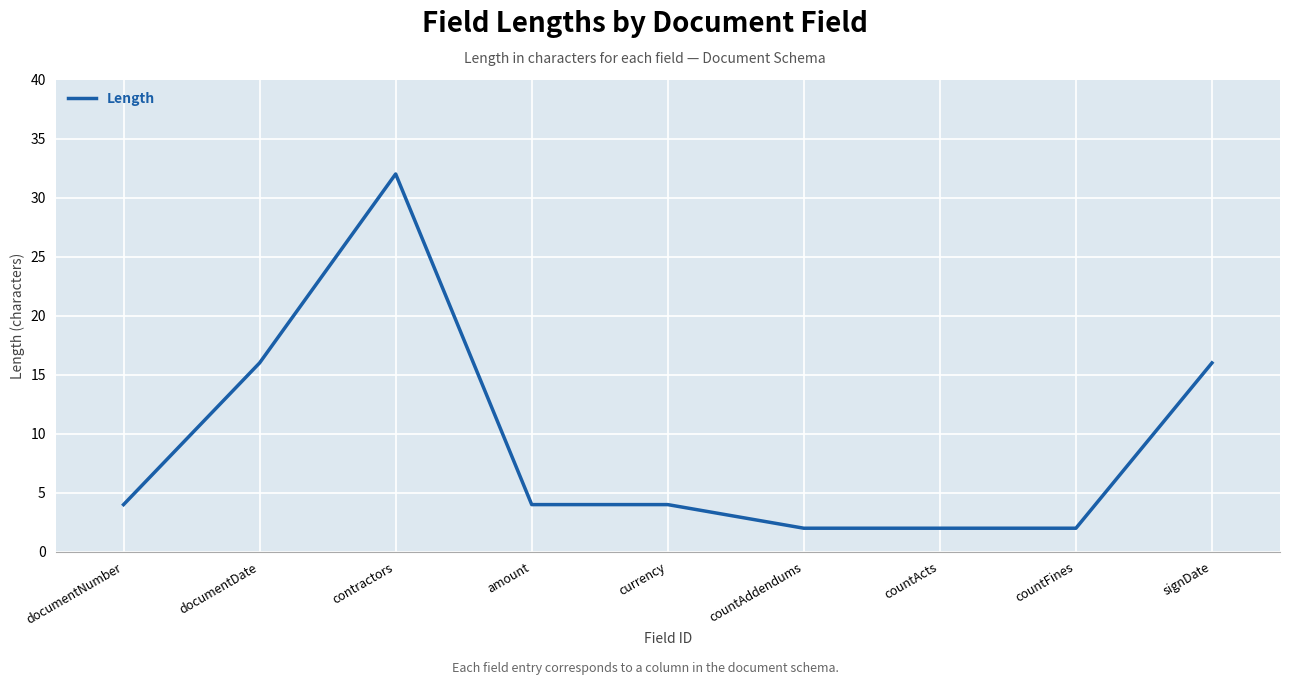

Reading right to left, what are all the values shown in this chart?

signDate=16	countFines=2	countActs=2	countAddendums=2	currency=4	amount=4	contractors=32	documentDate=16	documentNumber=4